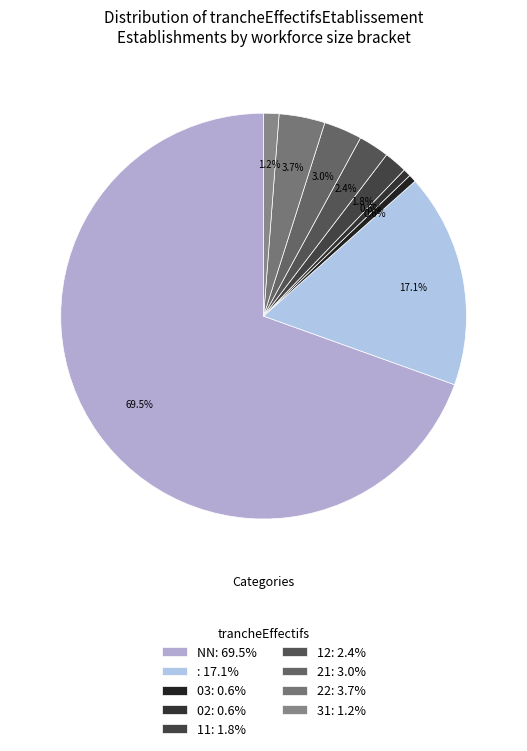

How many slices are in this pie chart?

9